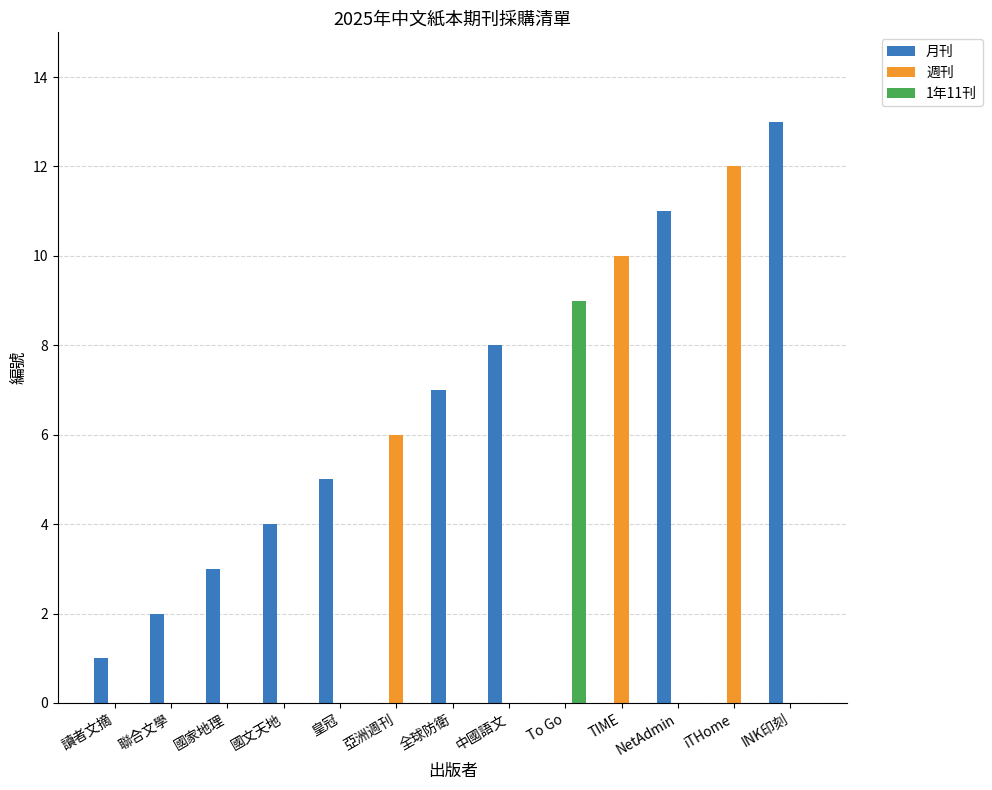

What is the maximum value shown in the chart?

13